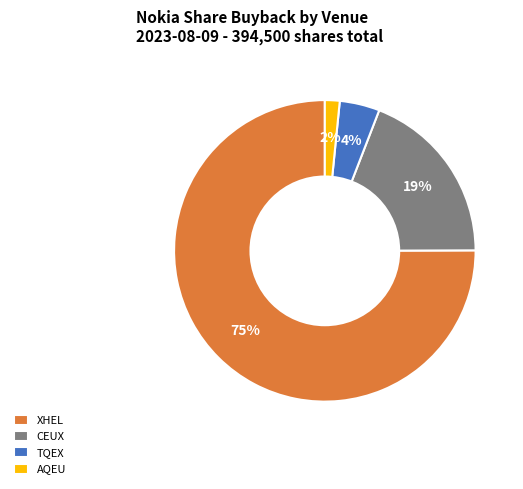

Which has a higher value, CEUX or TQEX?

CEUX